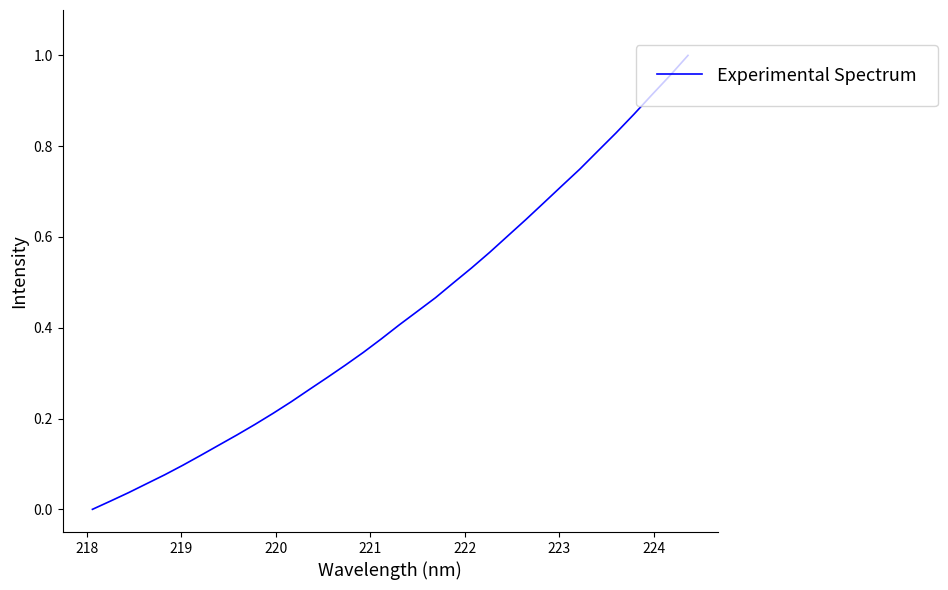

How many lines are shown in the chart?

1